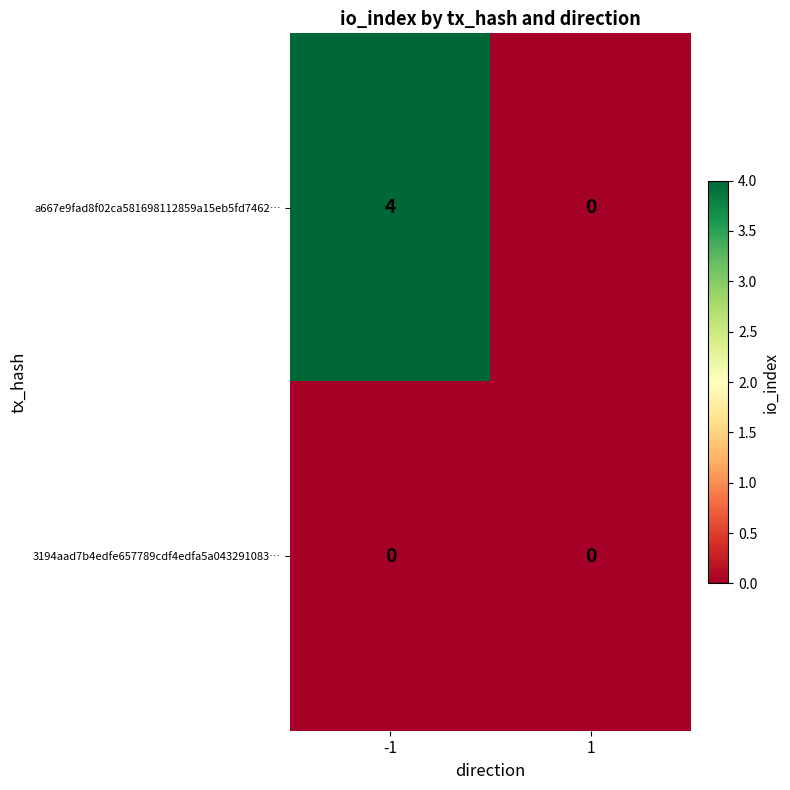

Reading left to right, list all the values displayed in this chart.

a667e9fad8f02ca581698112859a15eb5fd7462…: 4	0
3194aad7b4edfe657789cdf4edfa5a043291083…: 0	0